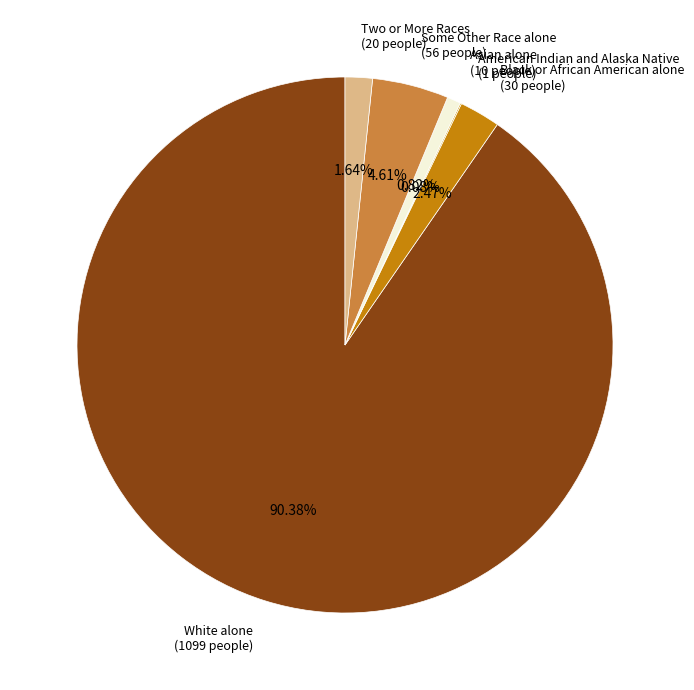

What percentage is the White alone slice, to the nearest percent?

90%